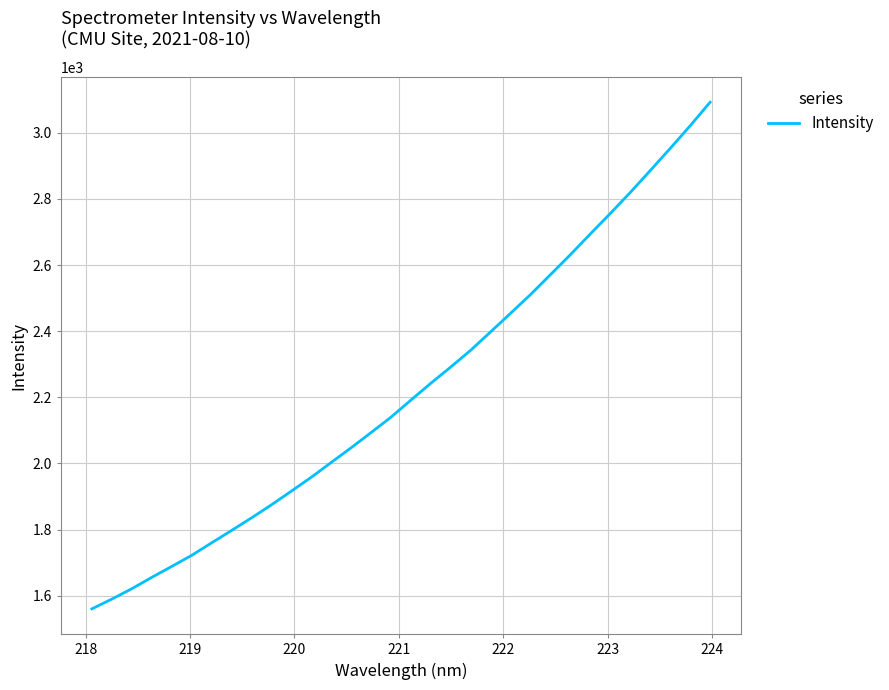

True or false: there are more than 1 points higher than both neighbors.

False